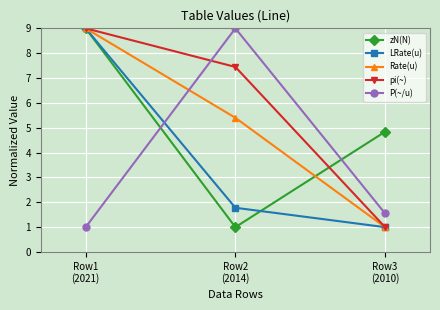

How many values in the Rate(u) series are below 5?

1